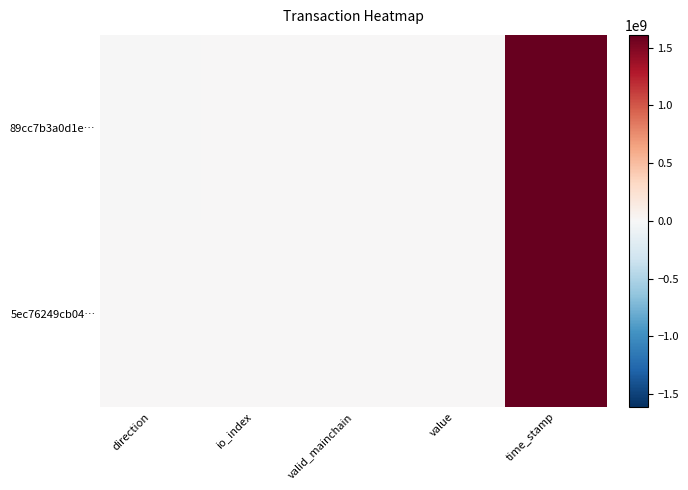

Reading left to right, transcribe all the data shown in this chart.

89cc7b3a0d1e…: direction=-1.0	io_index=3.0	valid_mainchain=1.0	value=0.0	time_stamp=1610729216.0
5ec76249cb04…: direction=1.0	io_index=9.0	valid_mainchain=1.0	value=0.0	time_stamp=1610728916.0